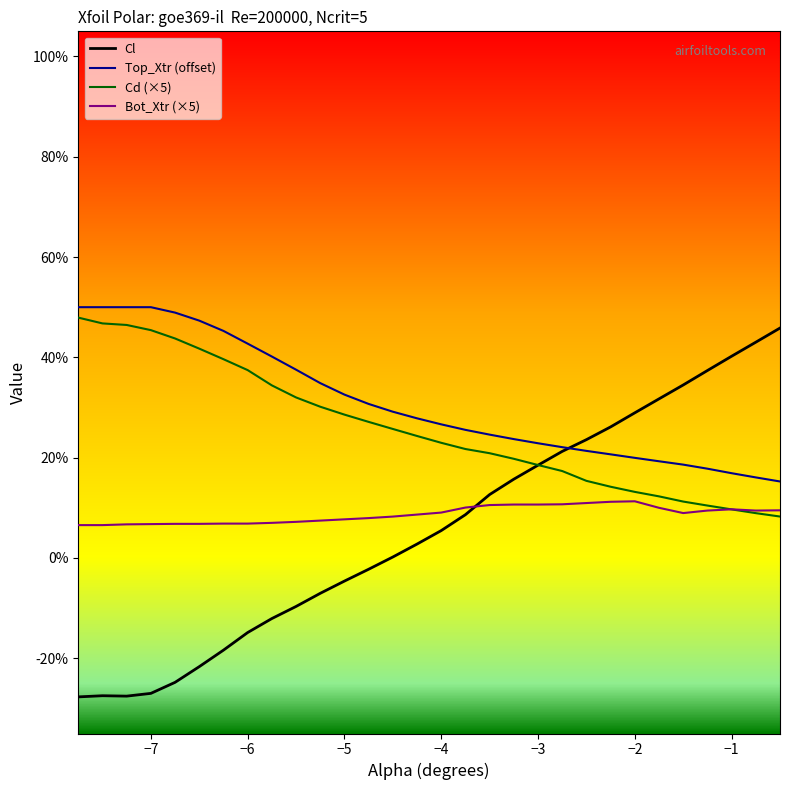

Where do Cl and Cd first cross each other?

-3.0 and -2.75